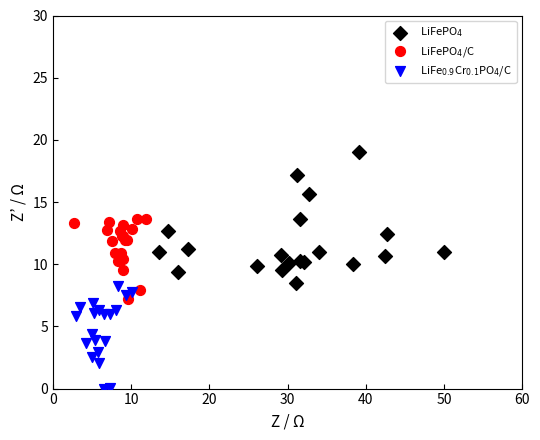

What are all the series names shown in the legend?

LiFePO$_4$, LiFePO$_4$/C, LiFe$_{0.9}$Cr$_{0.1}$PO$_4$/C